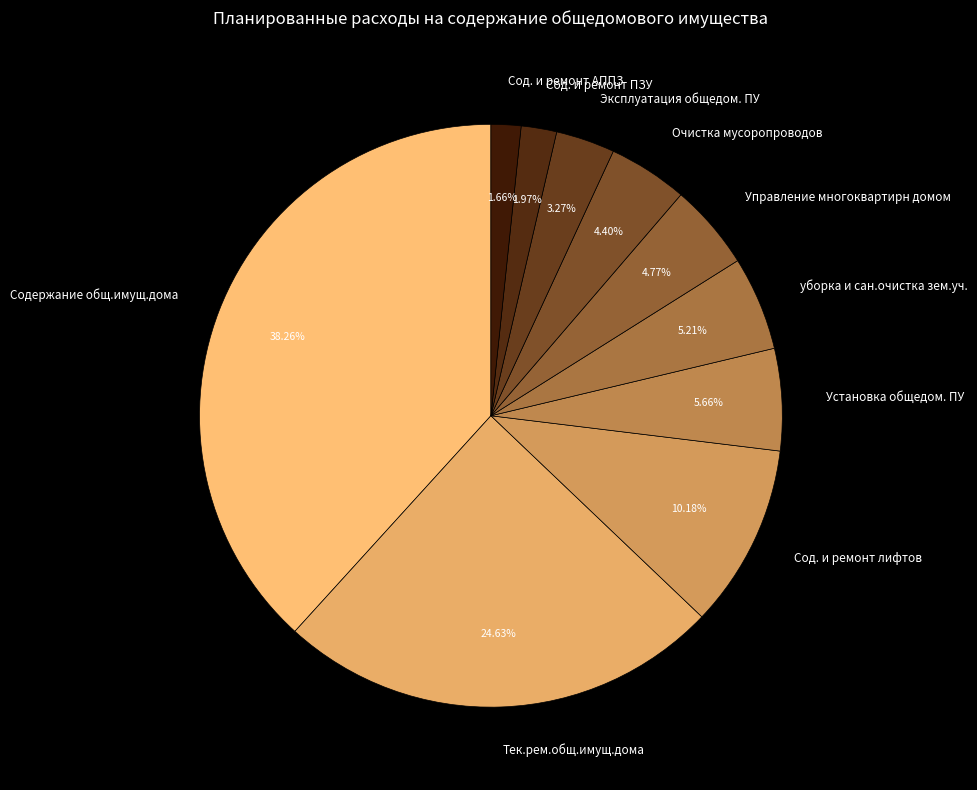

To the nearest percent, what portion does Управление многоквартирн домом represent?

5%